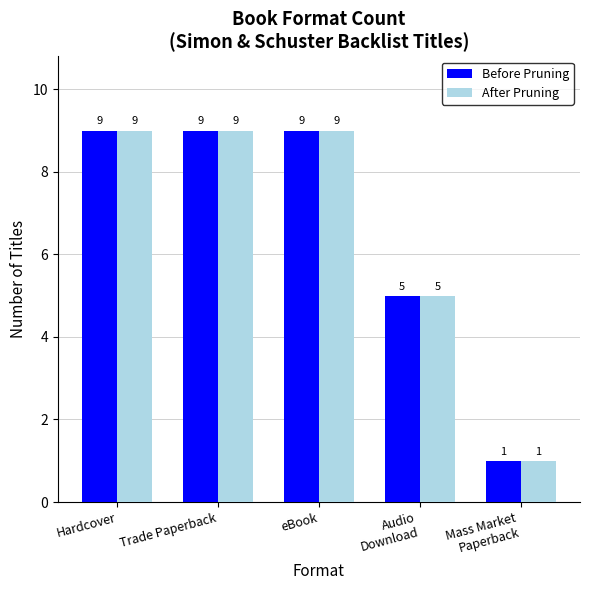

How many bars are there in total?

10